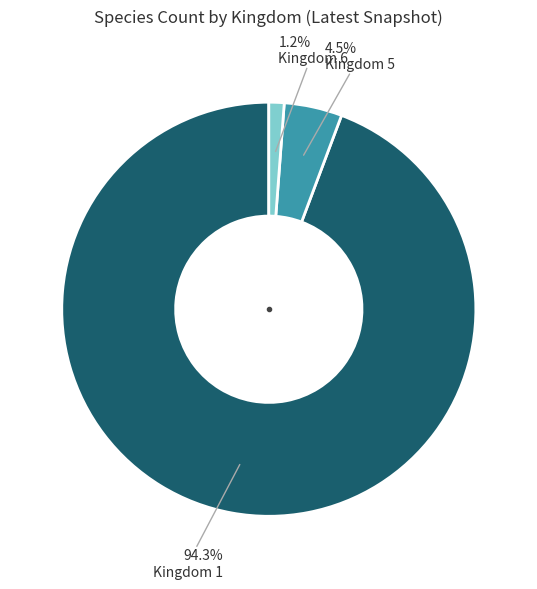

Is there a majority slice in this chart?

Yes